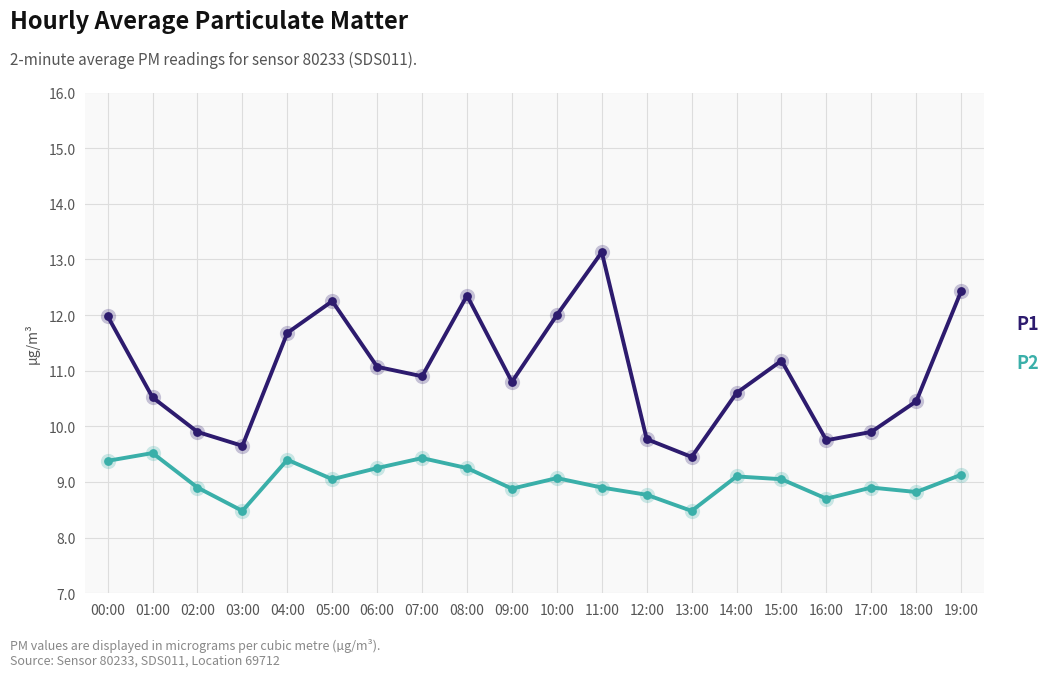

Which series changed the most between 04:00 and 16:00?

P1